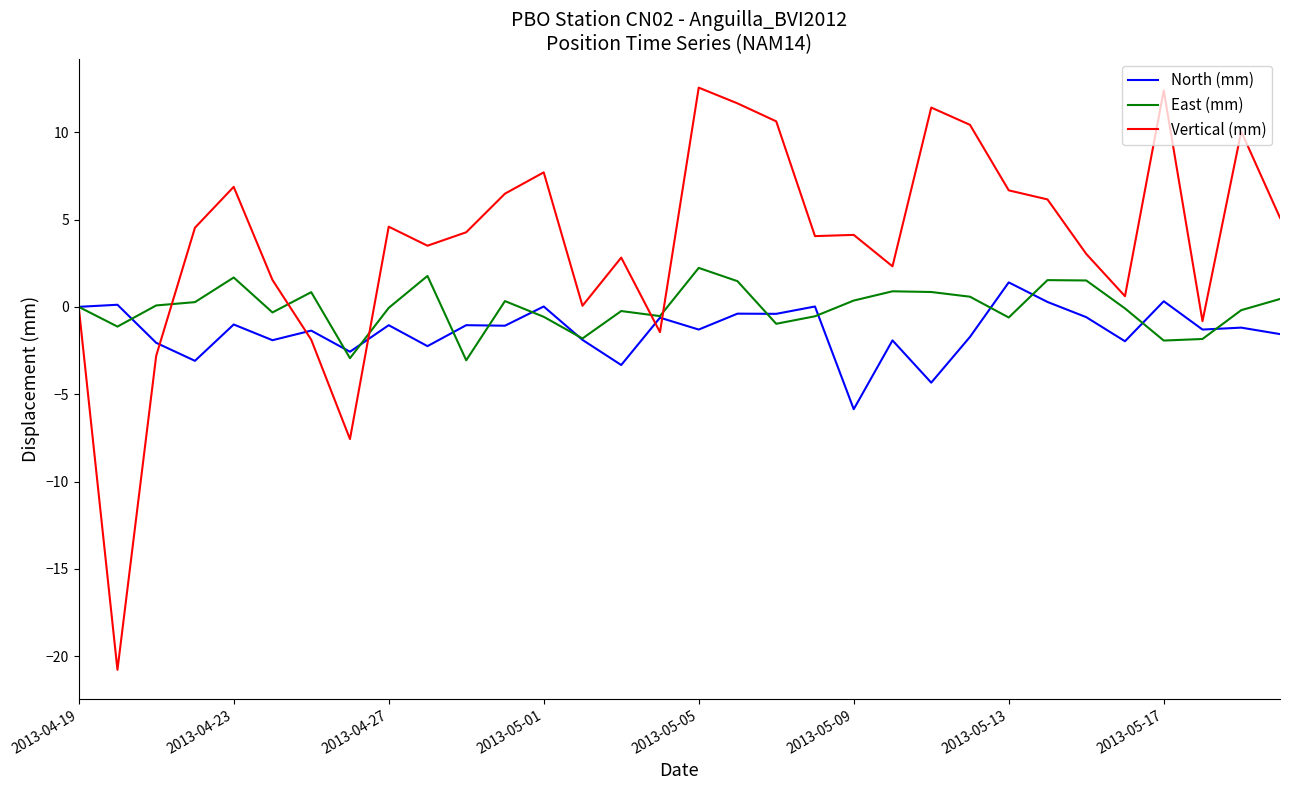

What is the highest value of the Vertical (mm) series?

12.6